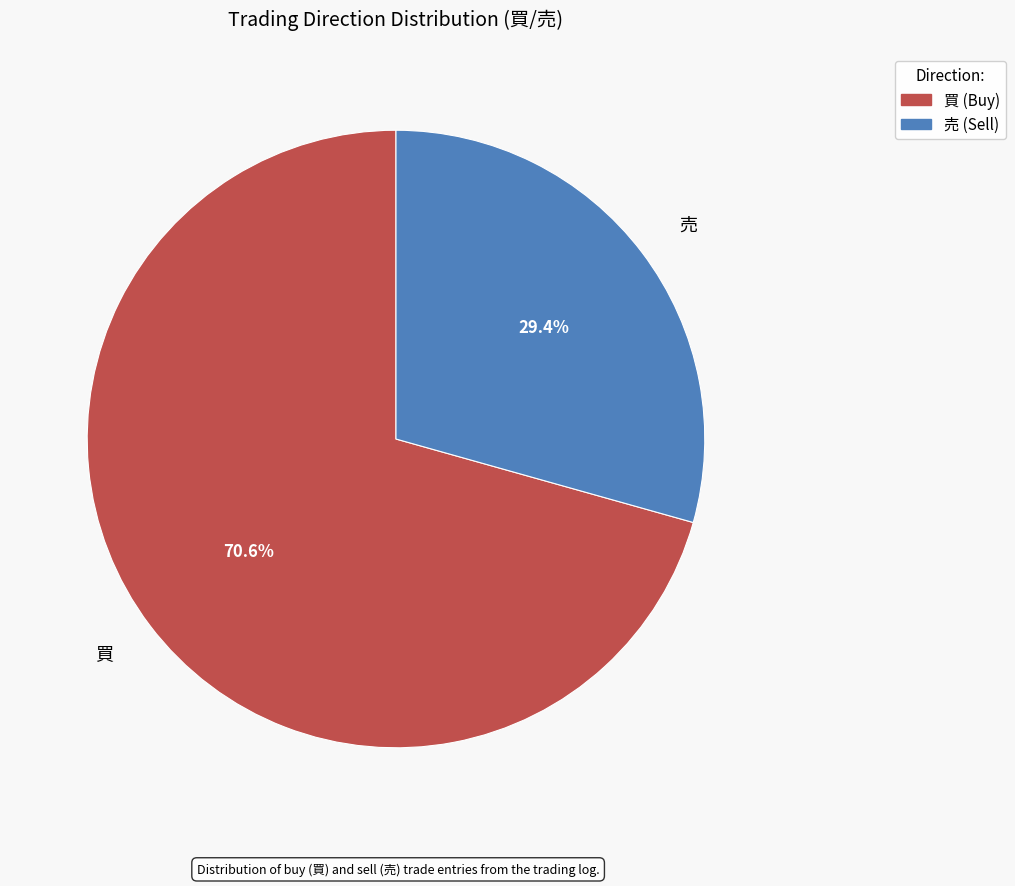

What percentage is NOT represented by 売?

70.6%